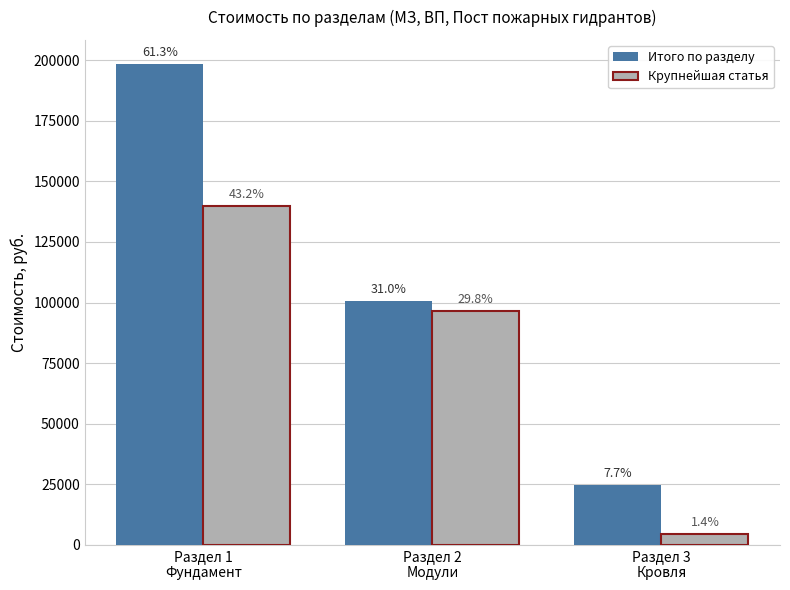

What is the total value across all series at Раздел 3
Кровля?

29573.8